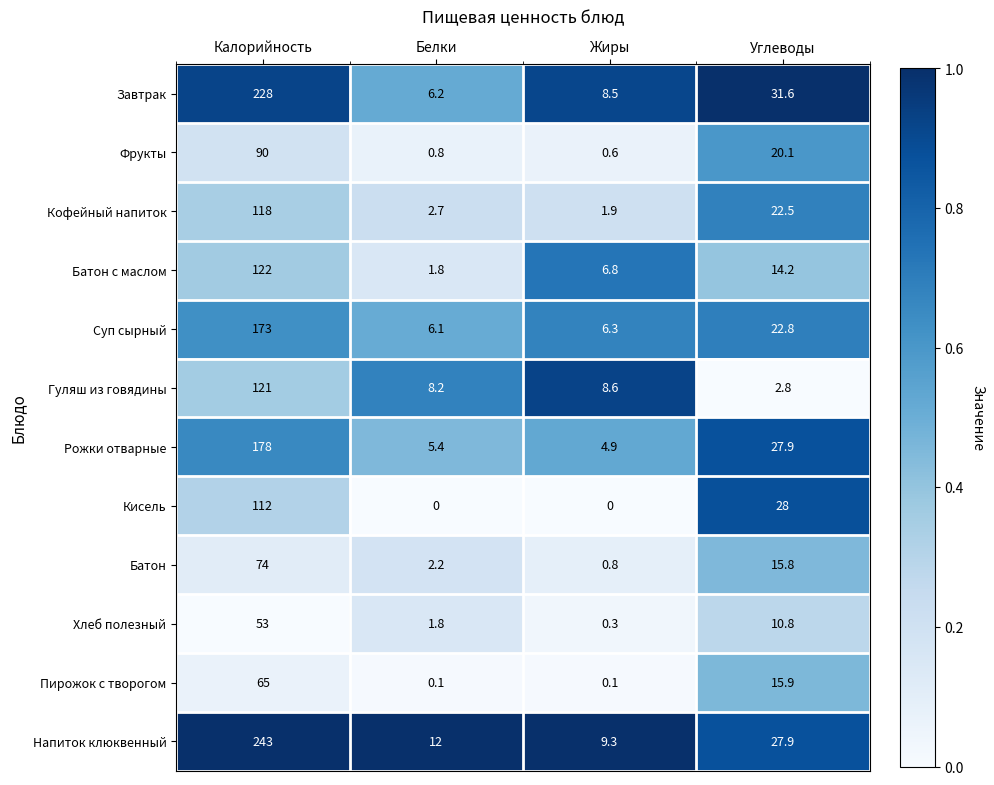

Which series has the largest range (max minus min)?

Напиток клюквенный